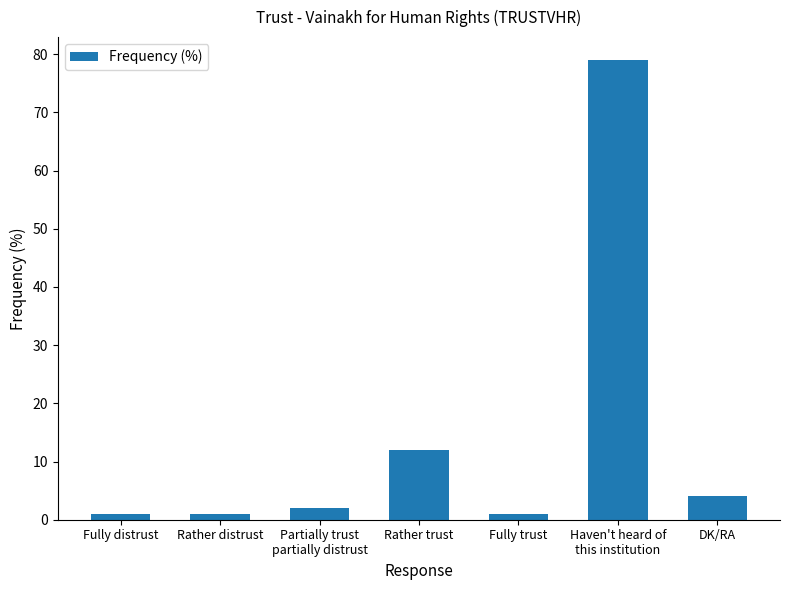

The chart shows a value of 32 at Haven't heard of
this institution. True or false?

False